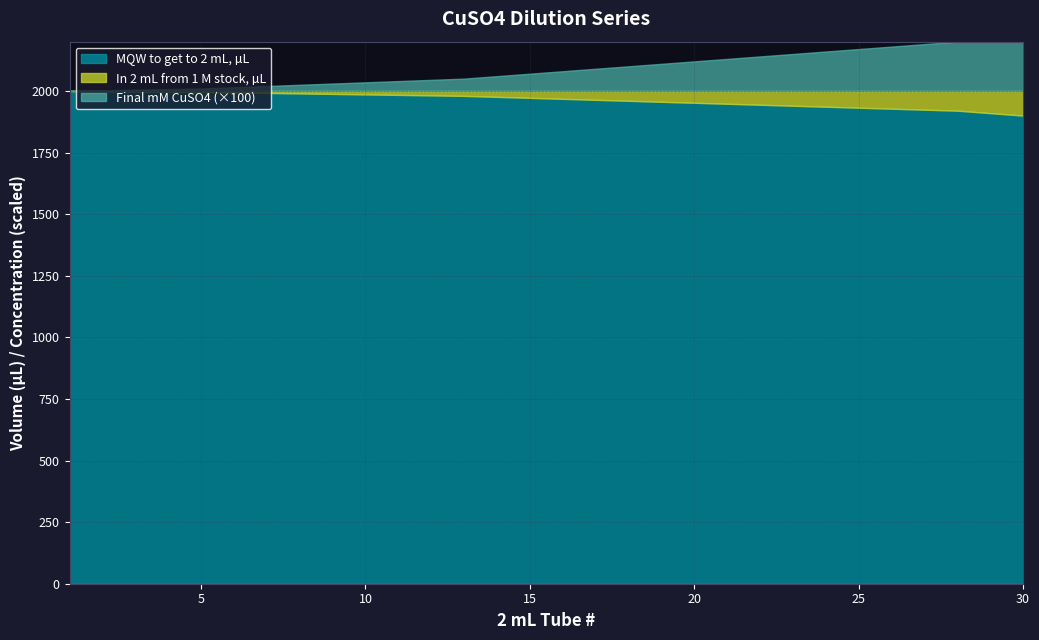

Is the value of MQW to get to 2 mL, µL at 27 greater than the value of Final mM CuSO4 at 25?

Yes